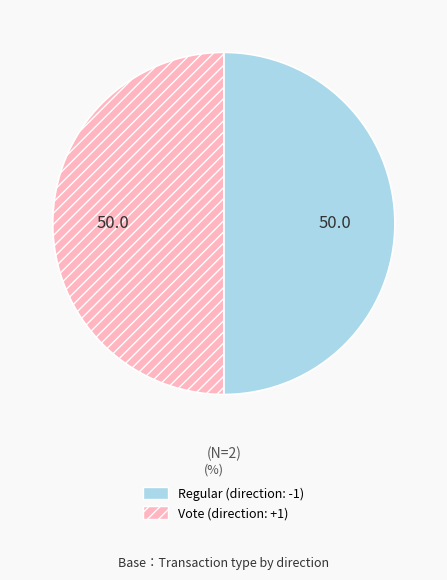

What is the ratio of the value at Regular to the value at Vote?

1.0